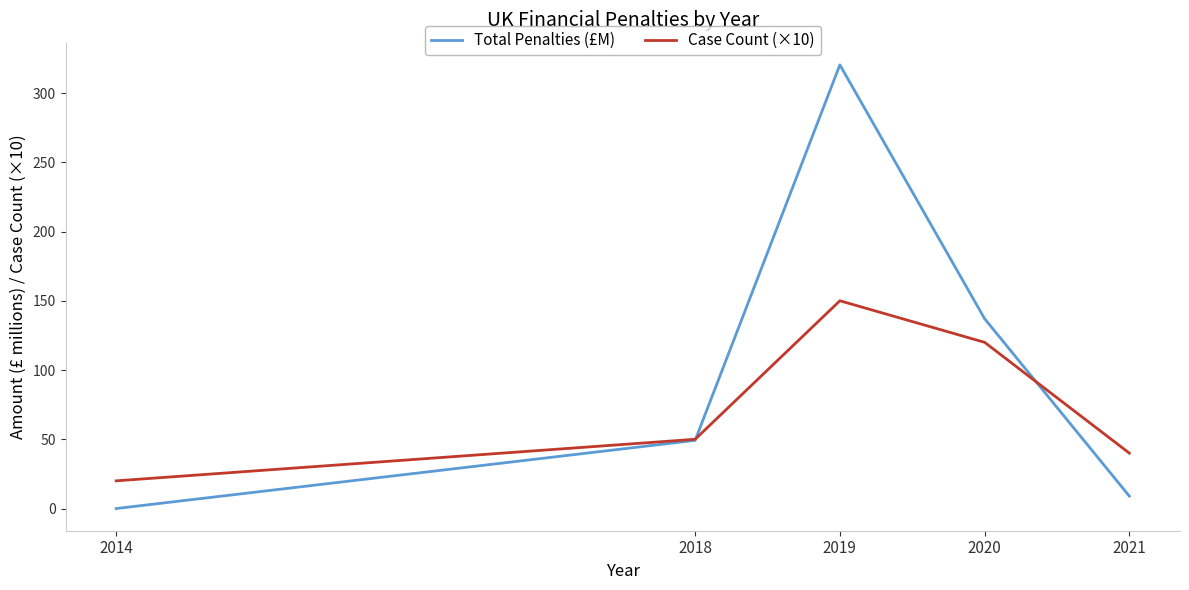

What is the difference between the maximum and minimum values in the Total Penalties (£M) series?

320.3